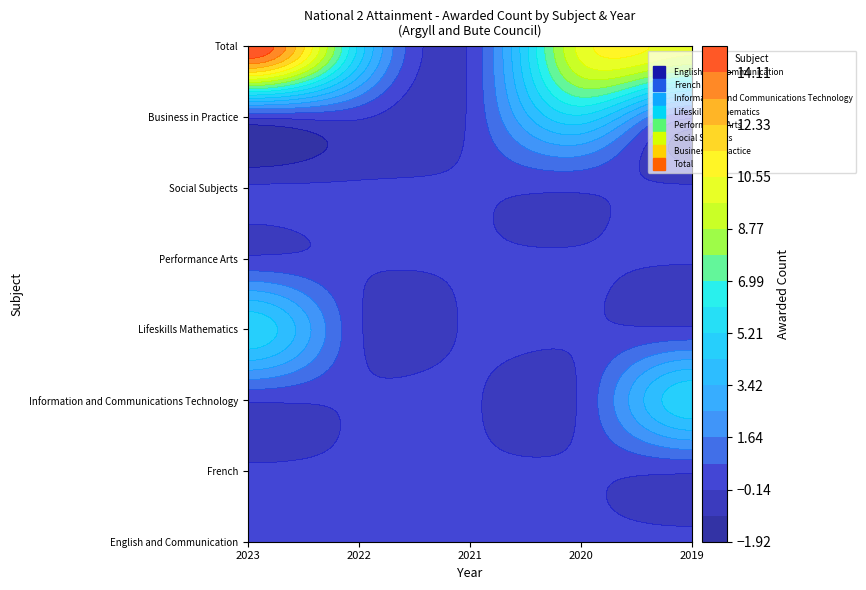

The Lifeskills Mathematics series shows 3 at 2. True or false?

False